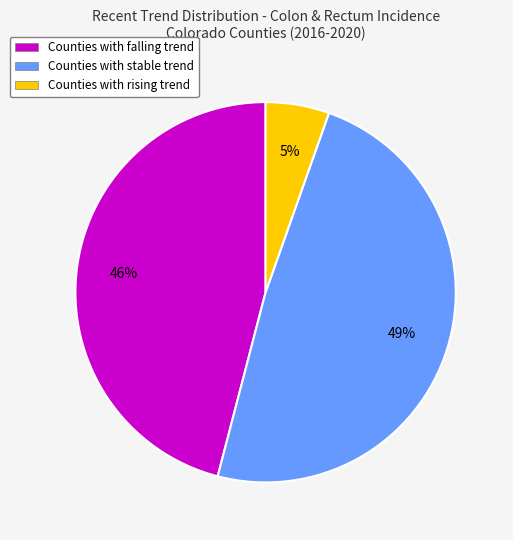

Is there a majority slice in this chart?

No